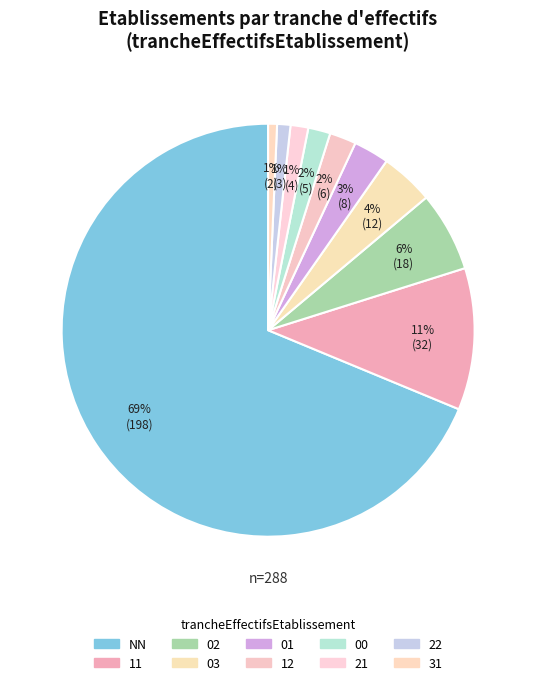

To the nearest percent, what is the average slice percentage?

10%